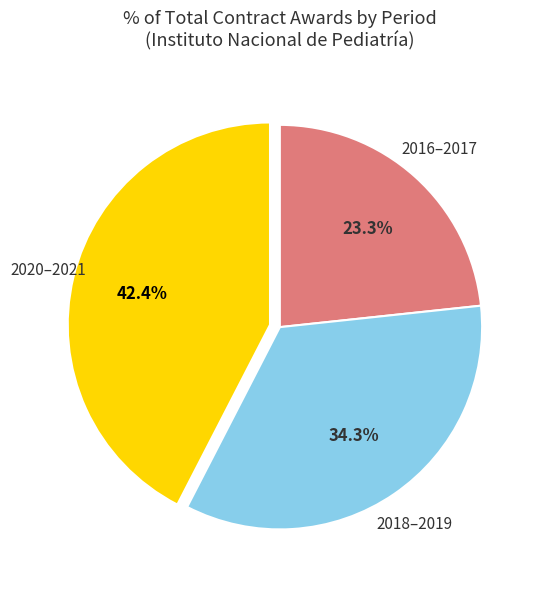

How many segments does this pie chart have?

3